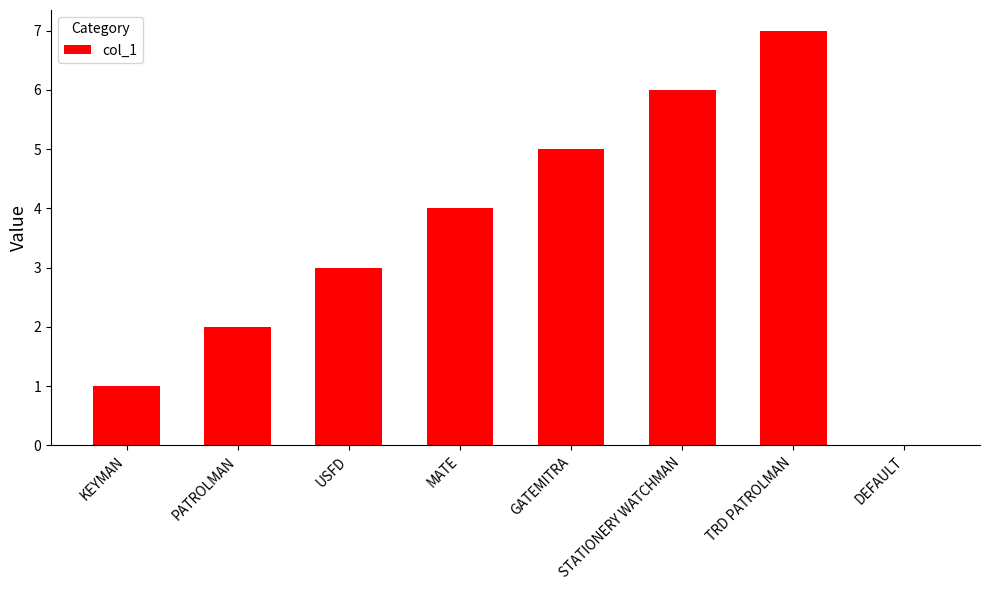

Which has a higher value, KEYMAN or MATE?

MATE